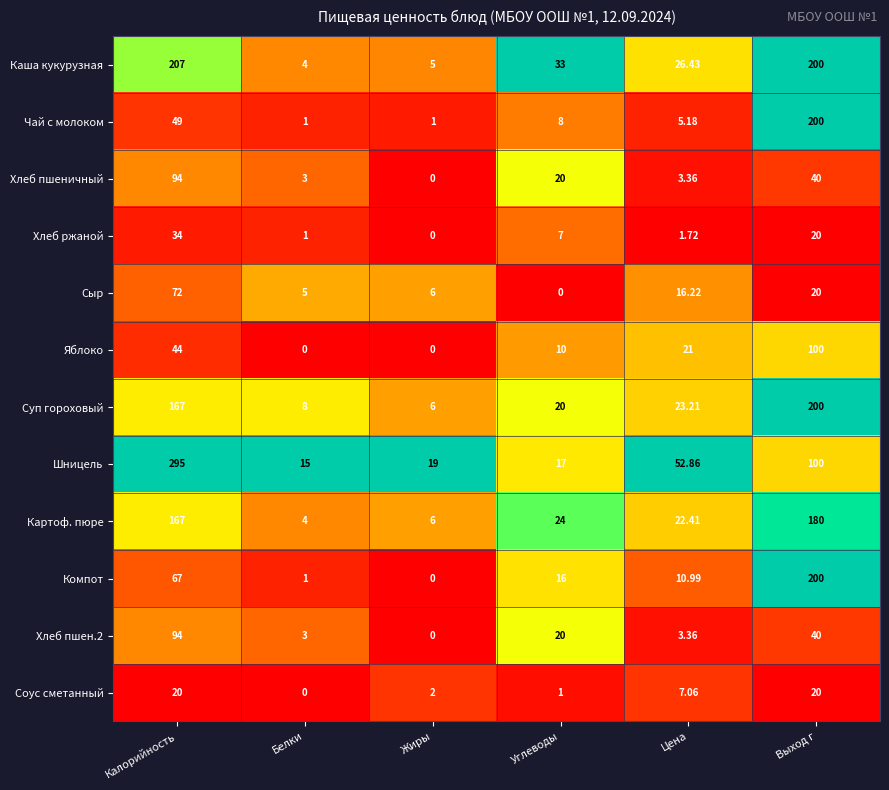

At which label does Хлеб пшеничный first exceed 20?

Калорийность